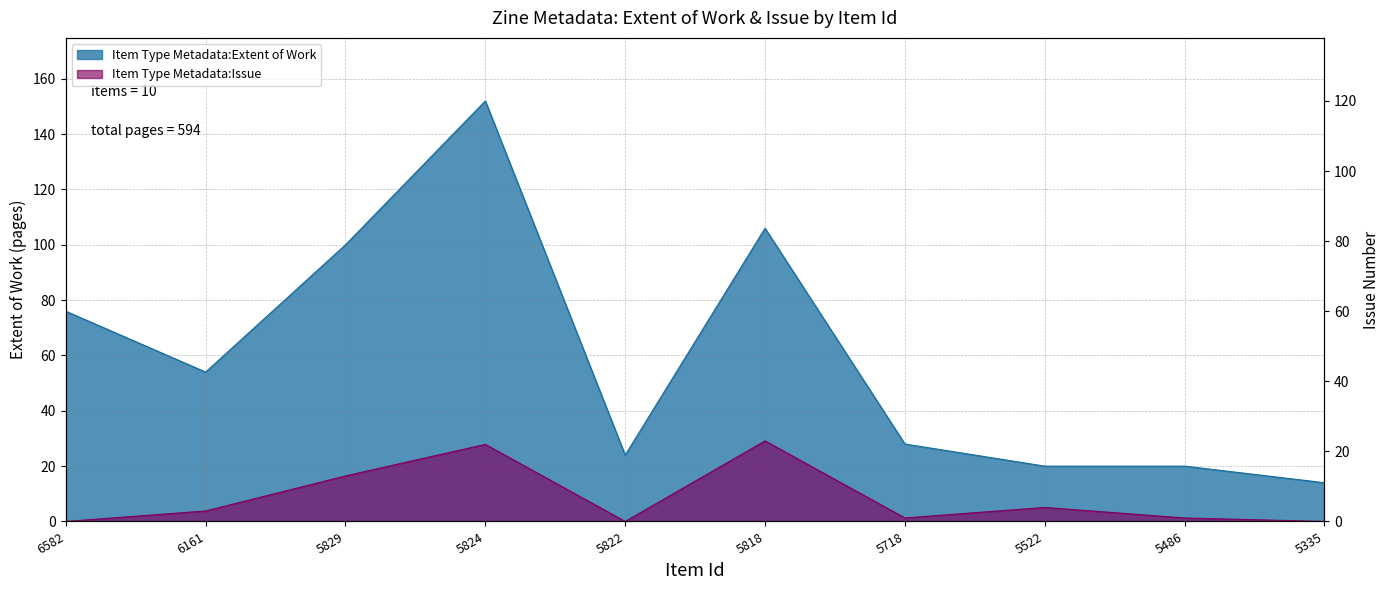

True or false: Item Type Metadata:Issue has a value of 13 at 5829.

True